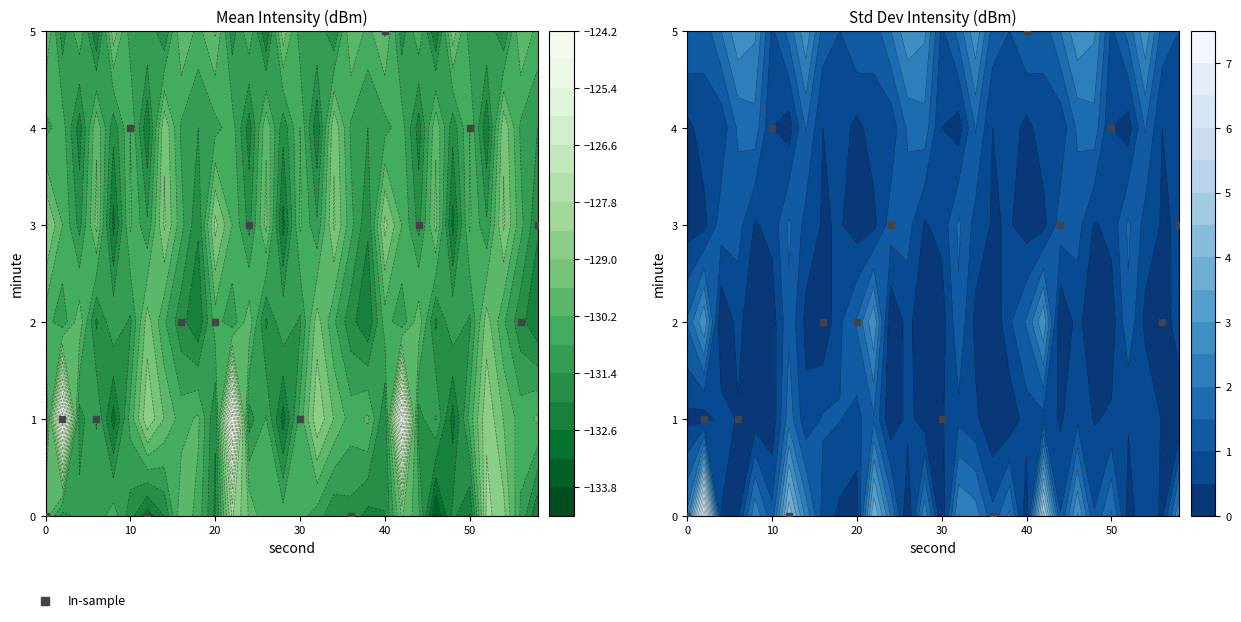

Count the number of values greater than 2.

6